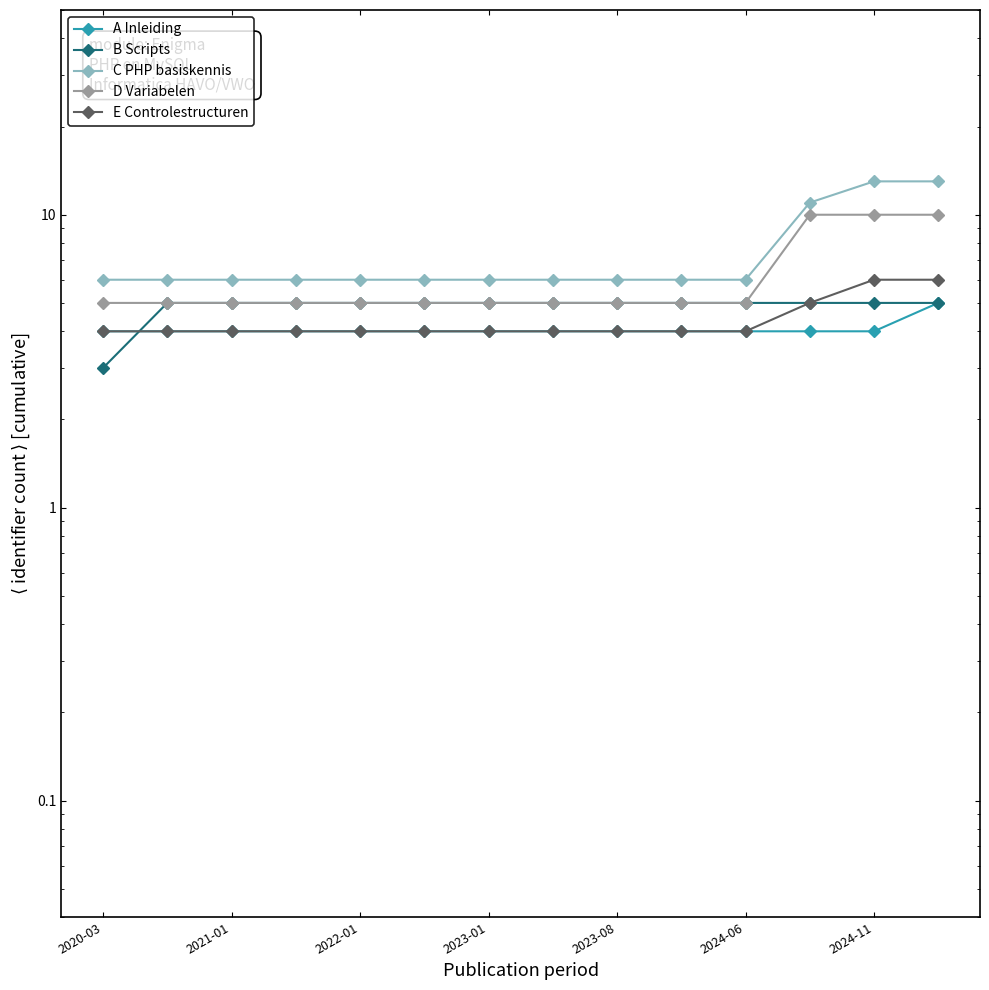

Rank the series at 11 from highest to lowest value.

C PHP basiskennis, D Variabelen, B Scripts, E Controlestructuren, A Inleiding